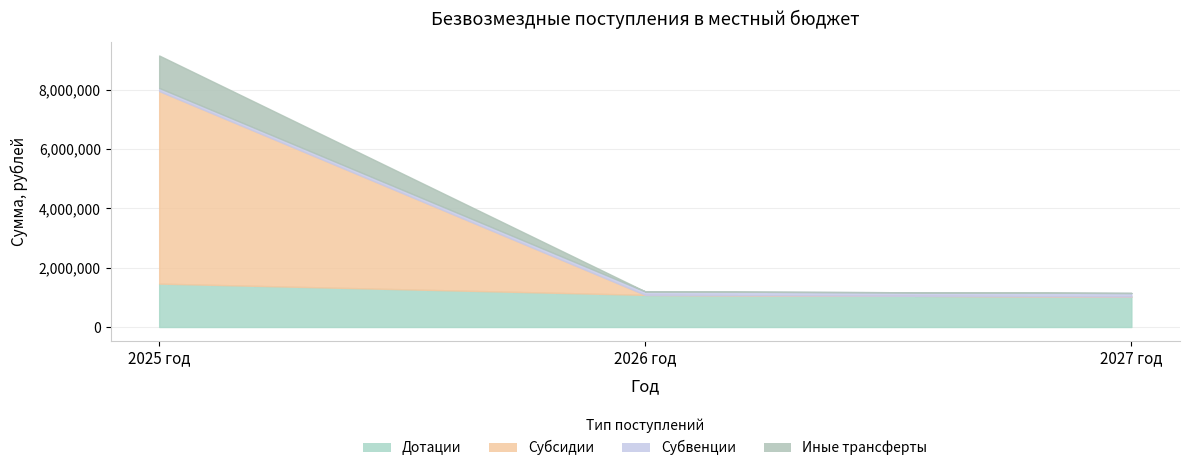

What is the total value across all series at 2025 год?

9159569.3